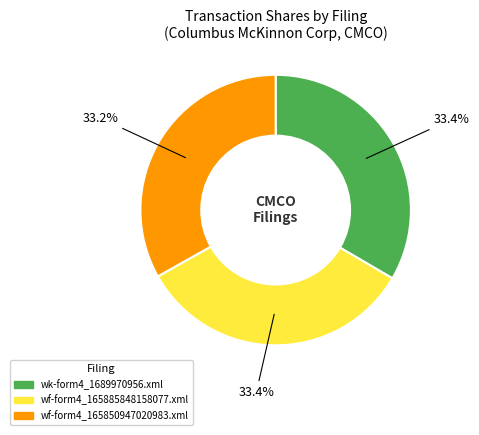

To the nearest percent, what is the combined percentage of wf-form4_165885848158077.xml and wk-form4_1689970956.xml?

67%